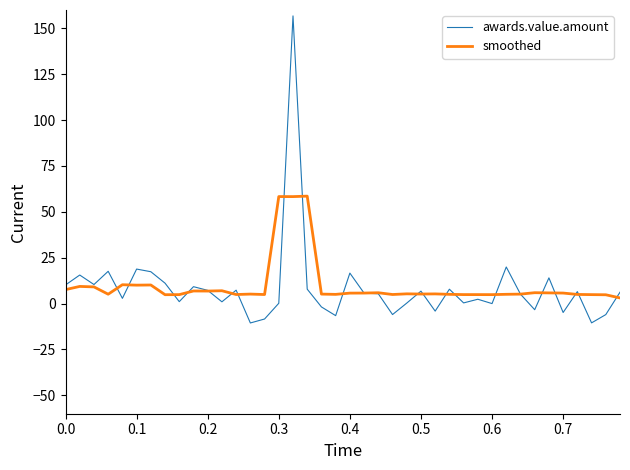

What is the minimum value shown in the chart?

-10.5